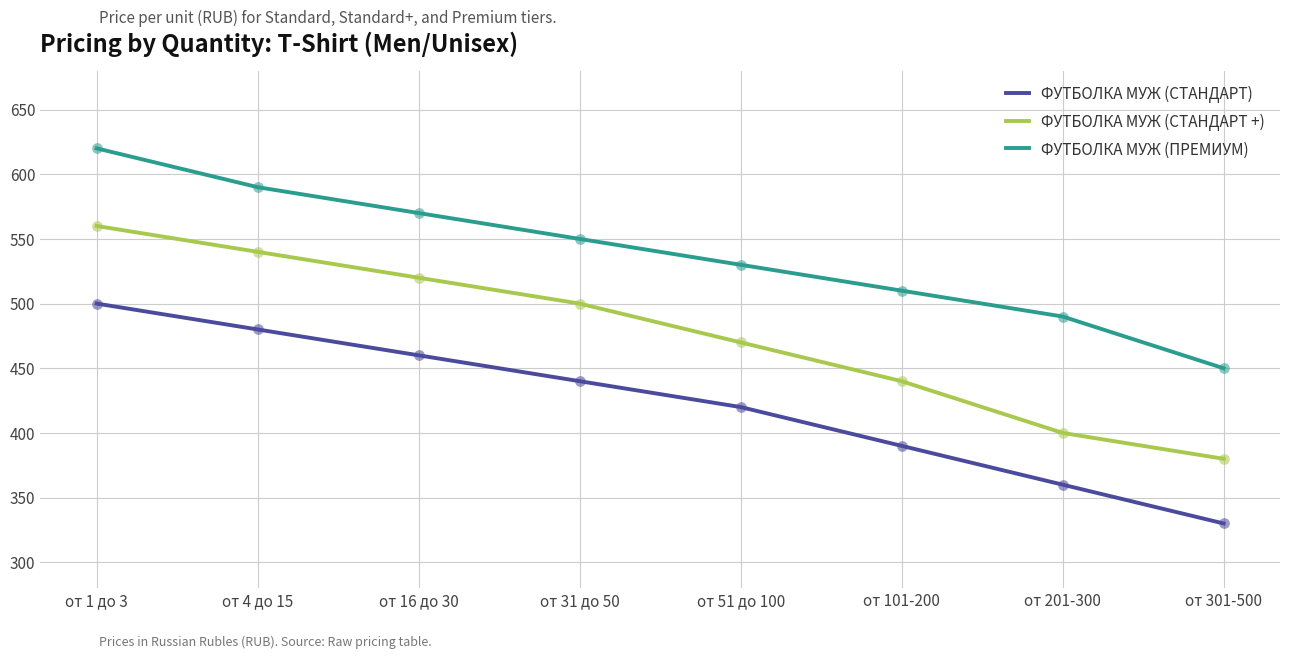

Is the value of ФУТБОЛКА МУЖ (СТАНДАРТ +) at от 201-300 greater than the value of ФУТБОЛКА МУЖ (ПРЕМИУМ) at от 31 до 50?

No